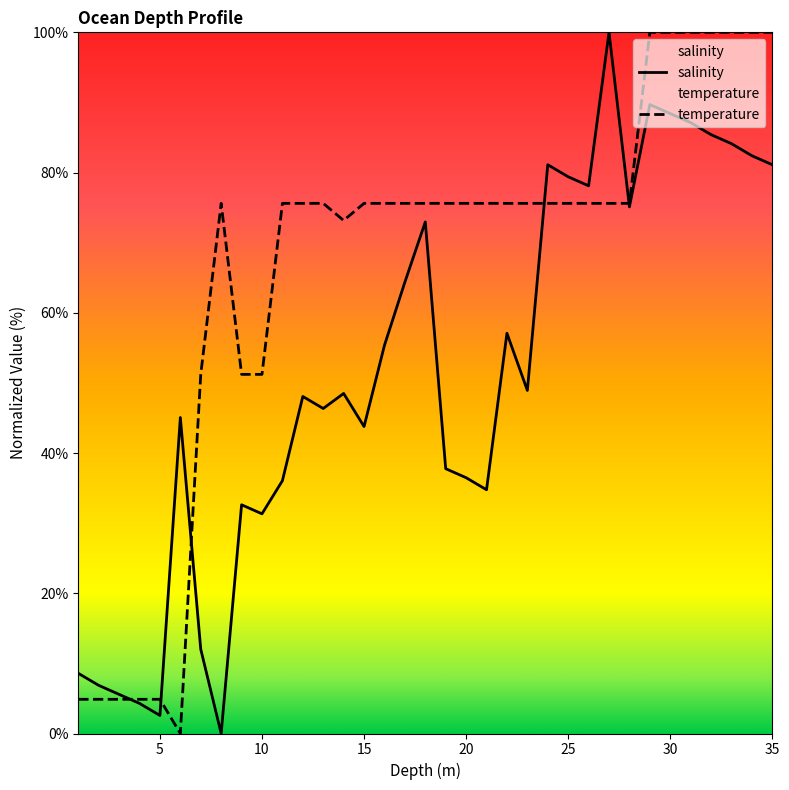

What is the label of the 18th point from the right?

18.0